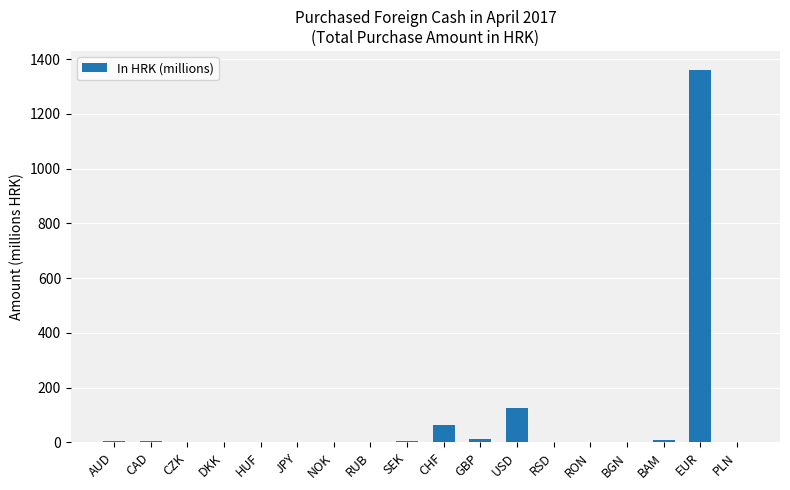

Is it true that the value at RUB is 0.0?

True